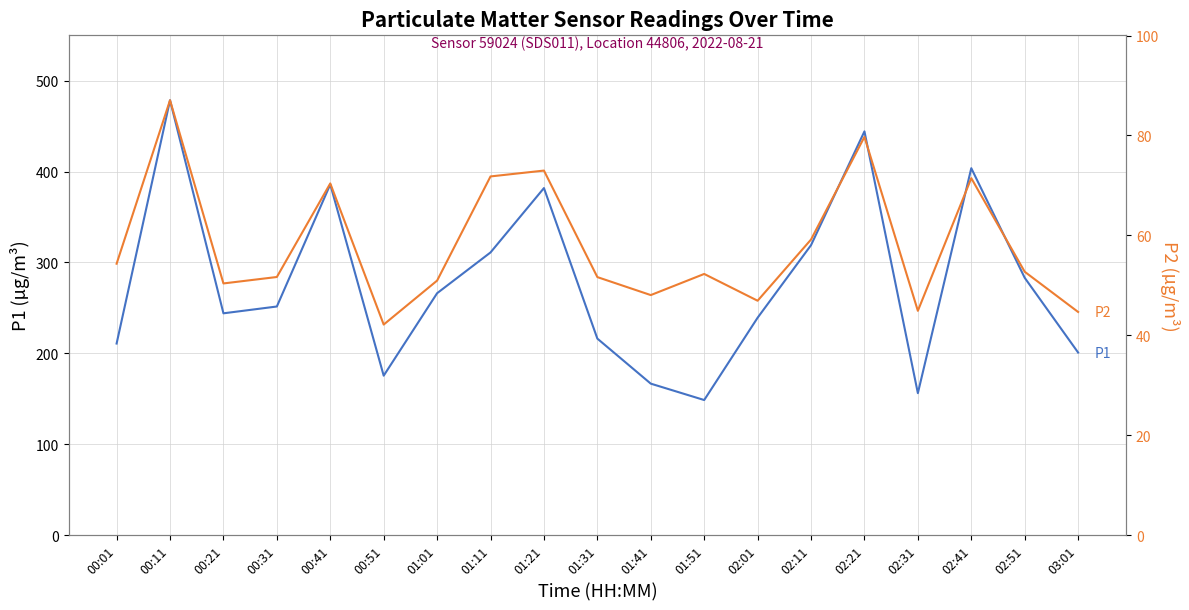

Between 00:31 and 01:21, which series saw the biggest shift?

P1